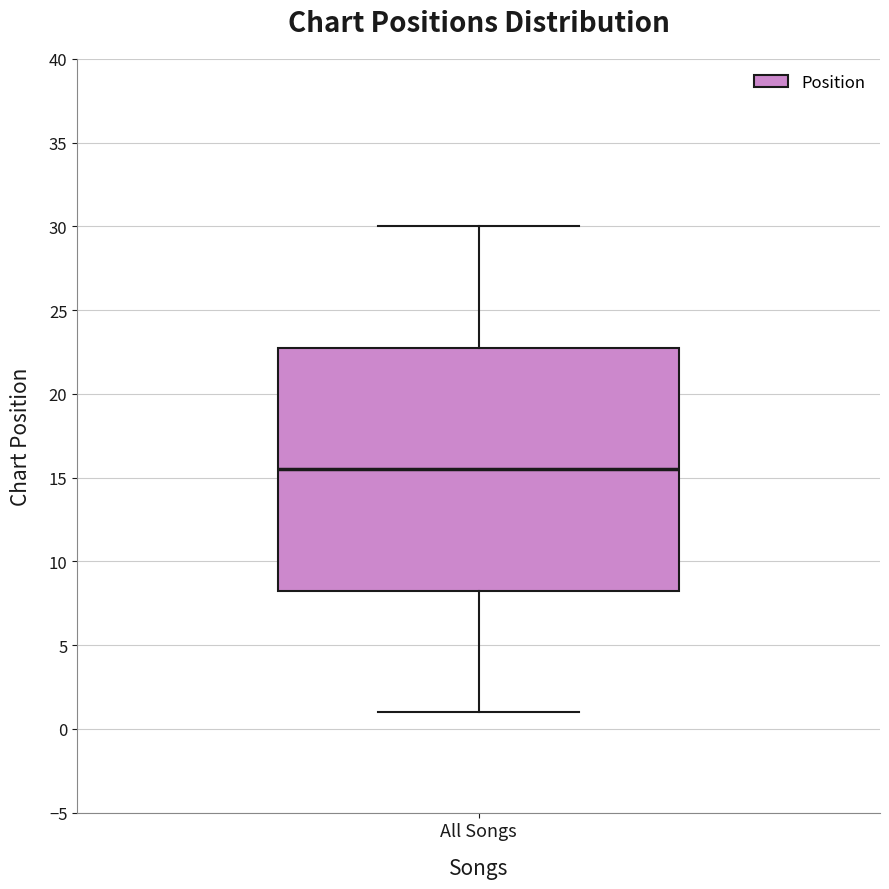

Transcribe this box plot: give where the median line is, the range the box spans, and where the two whiskers end, as read against the y-axis. The values are not printed on the chart, so give them approximately, as read against the axis.

median 15.5, box 8.5 to 23.0, whiskers 1.0 to 30.0